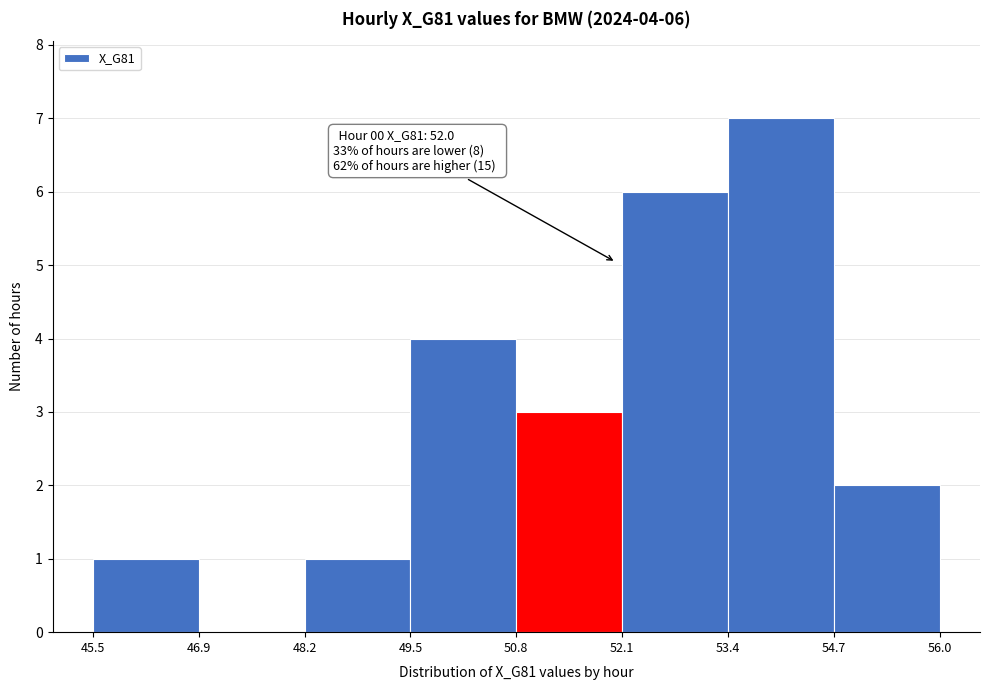

Over which range of the x-axis is the bar tallest?

53.4 to 54.7